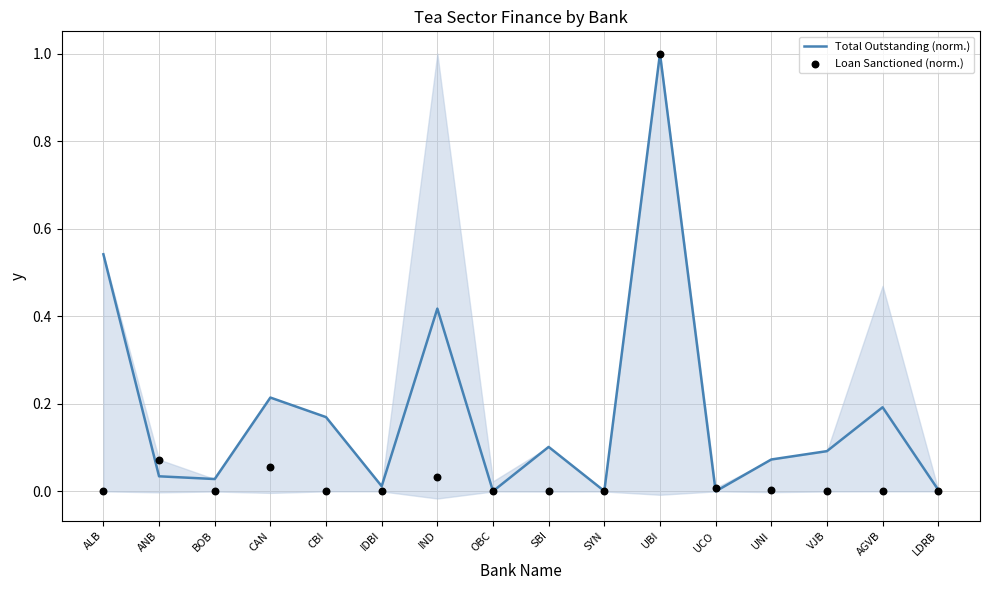

Which series contains the lowest Y value?

Total Outstanding (norm.)